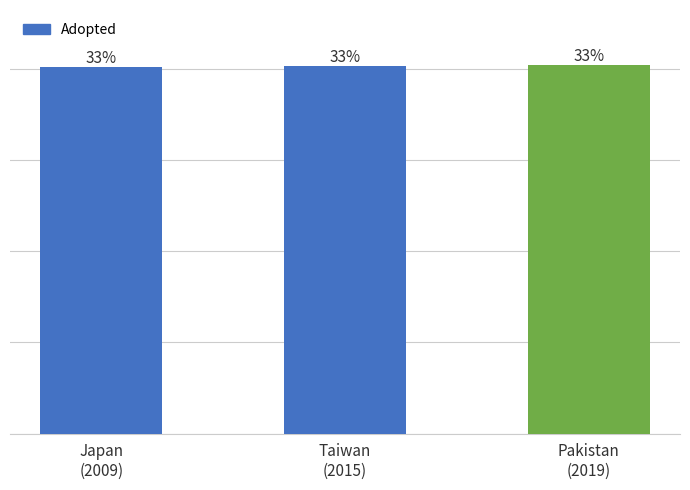

Are the bars horizontal?

No